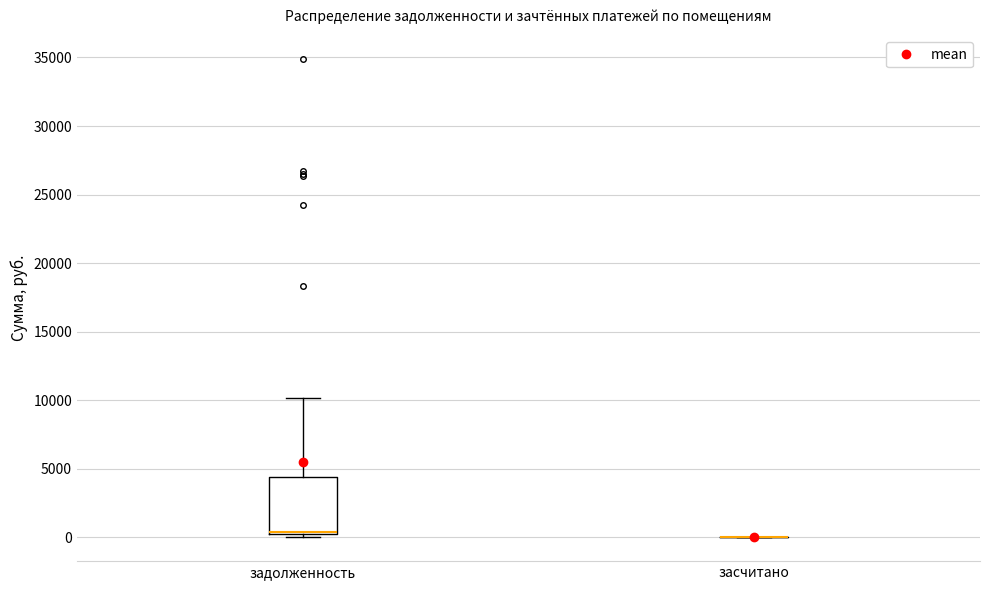

Reading left to right, transcribe this box plot: for each box, give where its median line is, the range the box spans, and where its two whiskers end, as read against the y-axis. The values are not printed on the chart, so give them approximately, as read against the axis.

задолженность: median 500, box 0 to 4500, whiskers 0 (just below the box's lower edge) to 10000
засчитано: box collapsed to a line at 0, whiskers 0 to 0